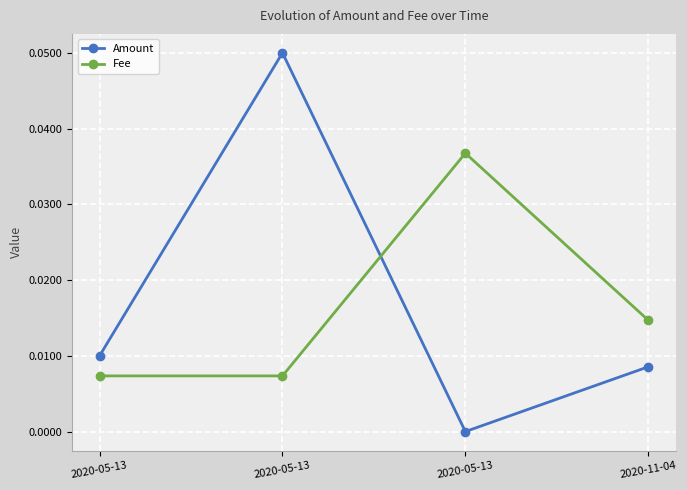

Reading left to right, list all the values displayed in this chart.

Amount: 2020-05-13=0.0	2020-05-13=0.1	2020-05-13=0.0	2020-11-04=0.0
Fee: 2020-05-13=0.0	2020-05-13=0.0	2020-05-13=0.0	2020-11-04=0.0